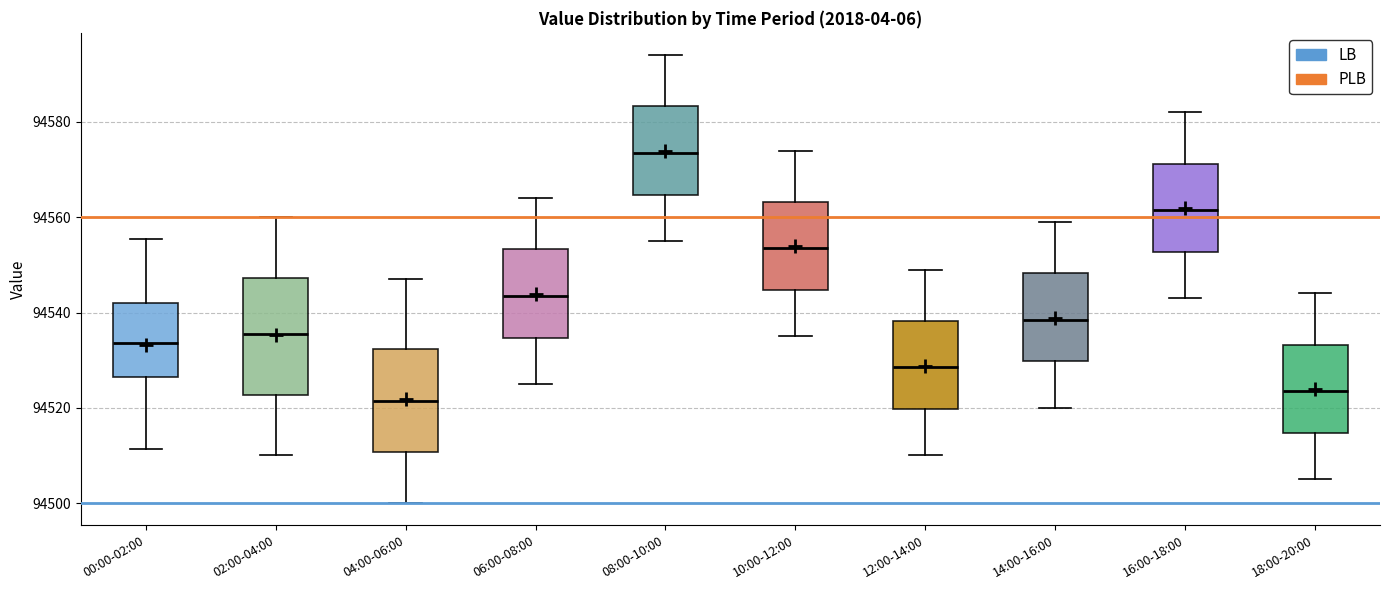

Which box is the tallest, from its lower edge to its upper edge?

02:00-04:00